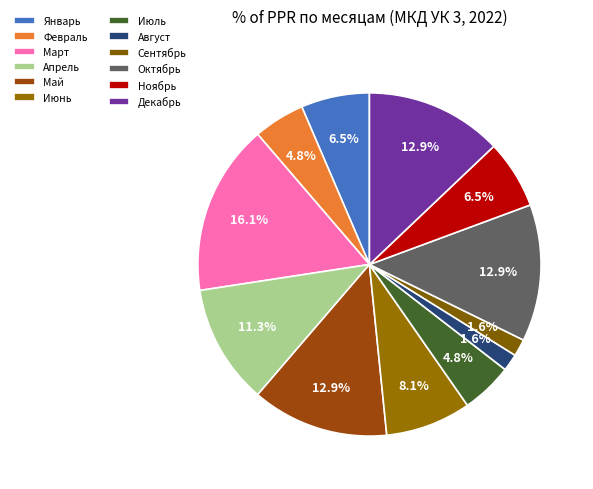

What is the ratio of the value at Июнь to the value at Май?

0.6